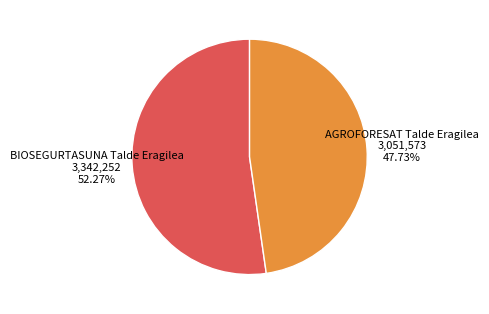

To the nearest percent, what portion does BIOSEGURTASUNA Talde Eragilea represent?

52%